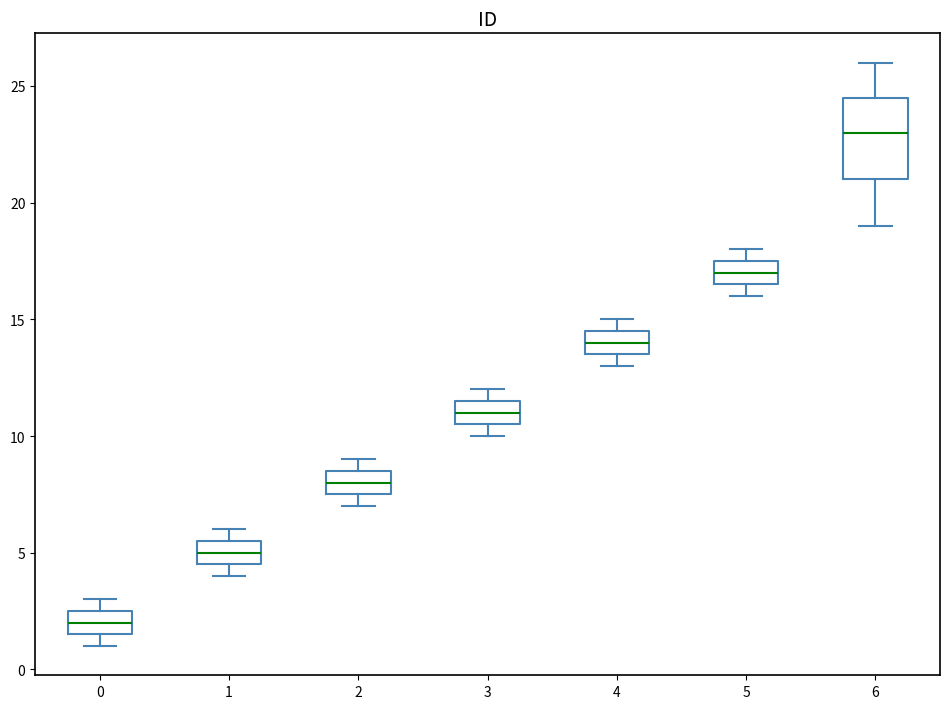

Reading left to right, read every box against the y-axis: the position of its median line, the range the box covers, and the ends of its whiskers. The values are not printed on the chart, so give them approximately, as read against the axis.

0: median 2.0, box 1.5 to 2.5, whiskers 1.0 to 3.0
1: median 5.0, box 4.5 to 5.5, whiskers 4.0 to 6.0
2: median 8.0, box 7.5 to 8.5, whiskers 7.0 to 9.0
3: median 11.0, box 10.5 to 11.5, whiskers 10.0 to 12.0
4: median 14.0, box 13.5 to 14.5, whiskers 13.0 to 15.0
5: median 17.0, box 16.5 to 17.5, whiskers 16.0 to 18.0
6: median 23.0, box 21.0 to 24.5, whiskers 19.0 to 26.0